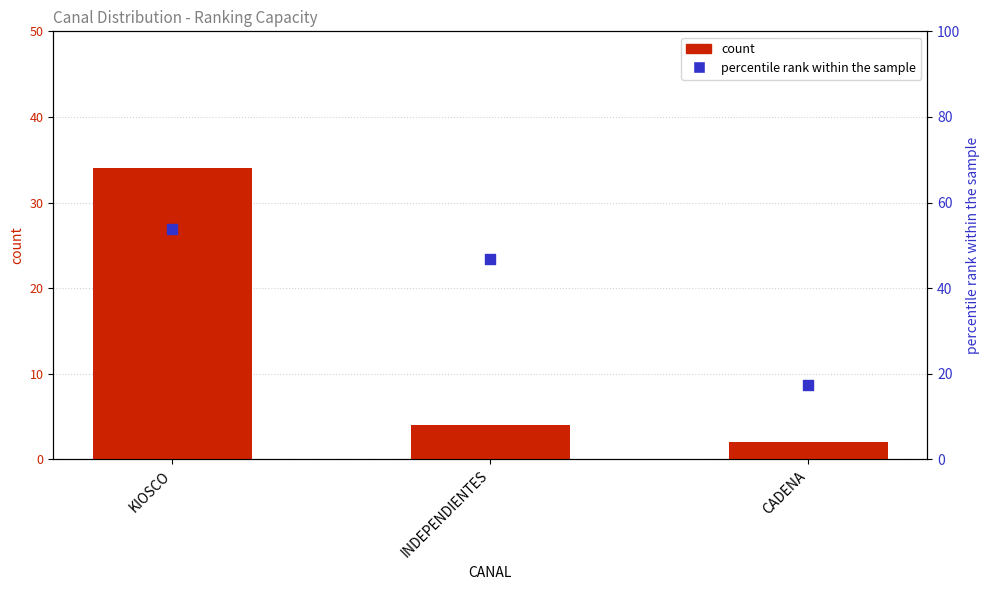

Is the value of percentile rank within the sample at CADENA greater than the value of count at INDEPENDIENTES?

Yes